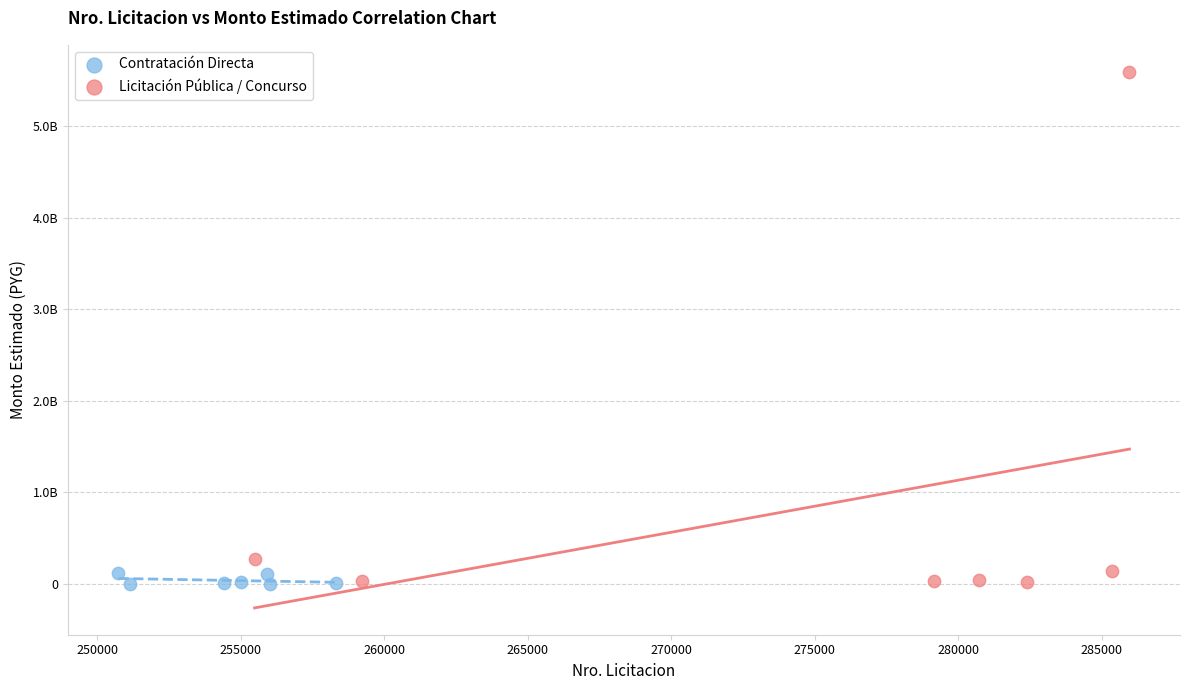

What are all the series names shown in the legend?

Contratación Directa, Licitación Pública / Concurso